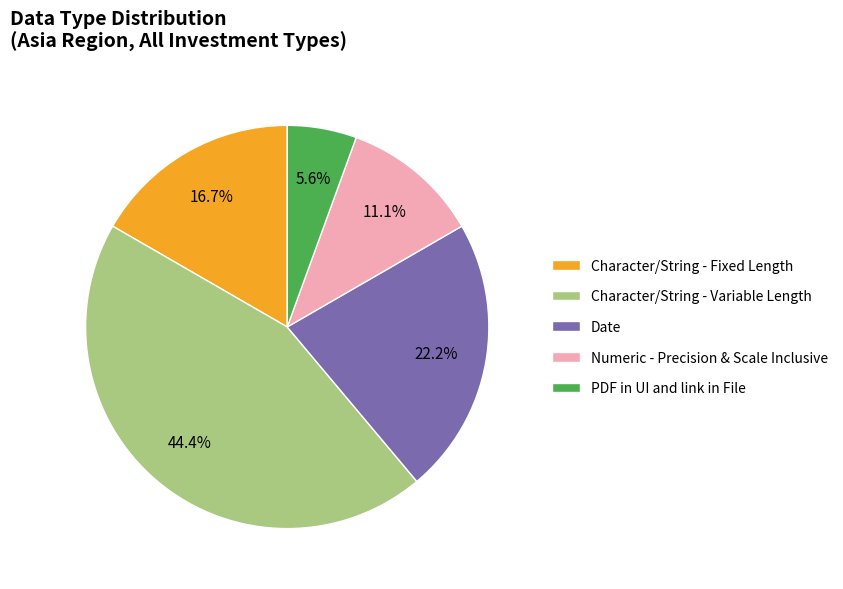

Is there any slice that represents more than half of the pie?

No